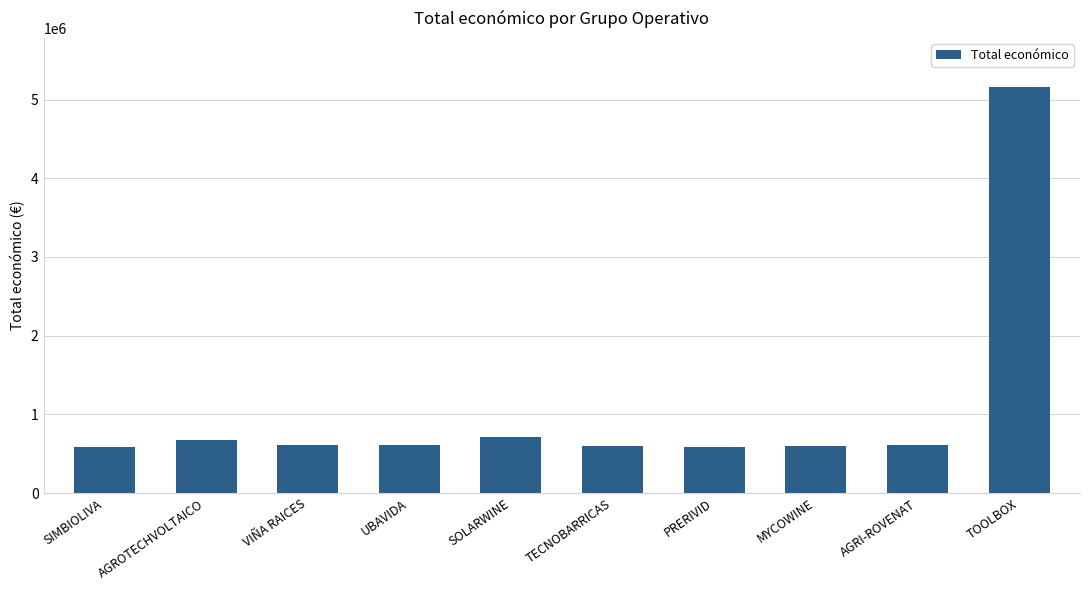

The value at AGRI-ROVENAT is 615375.0. True or false?

True